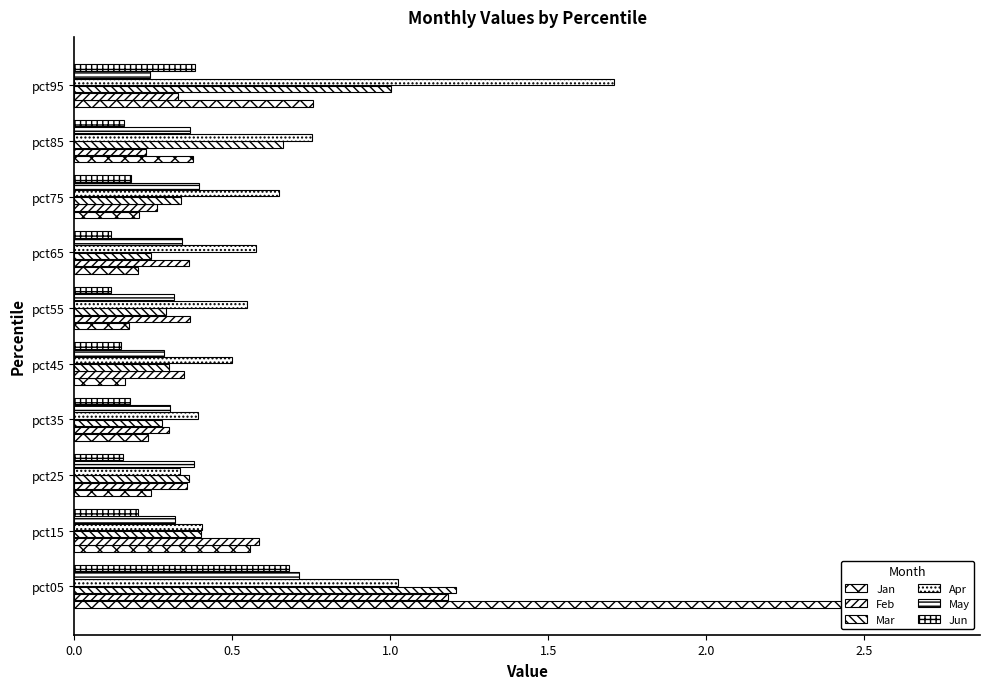

Count the May values in the range 0 to 1.

10